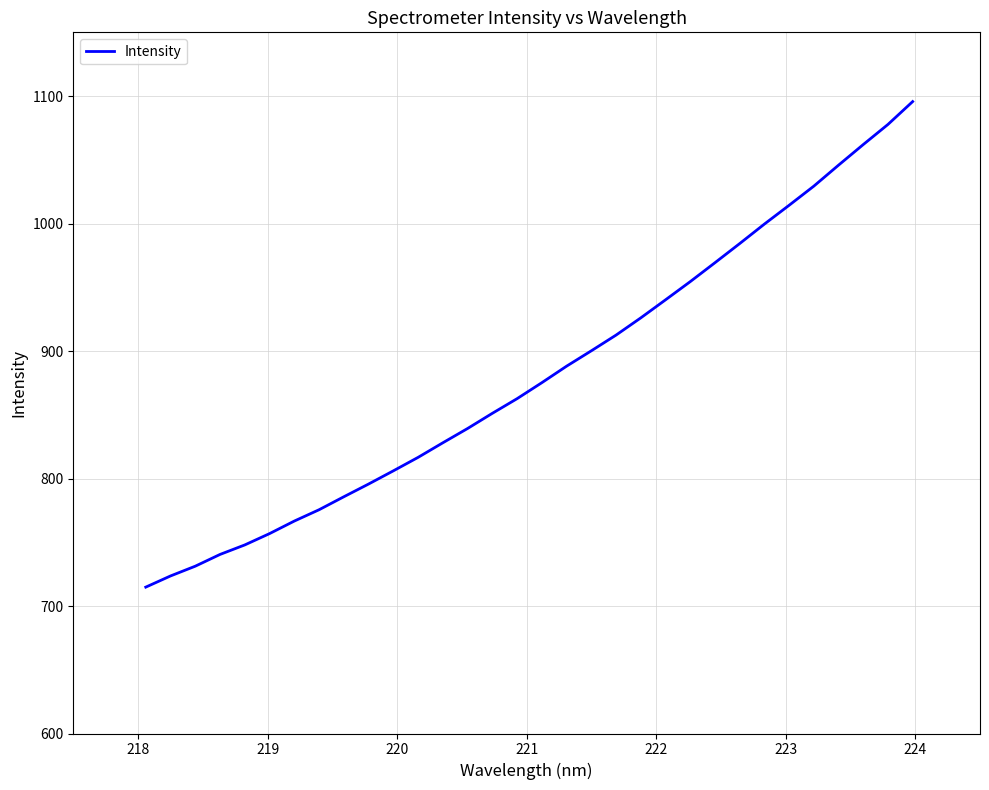

What is the difference between the second highest and minimum values?

362.9